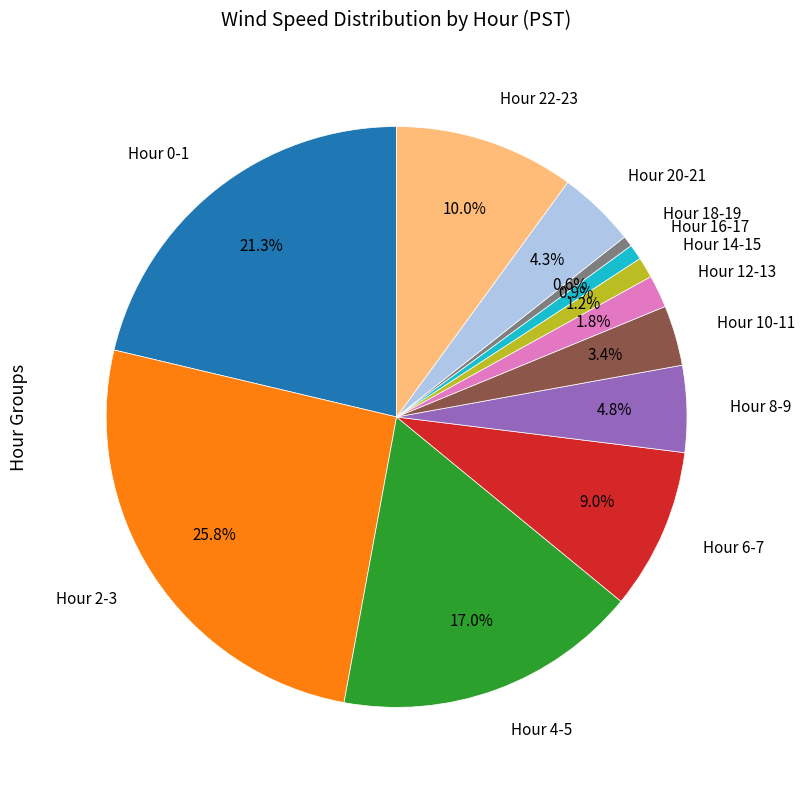

Is there any slice that represents more than half of the pie?

No